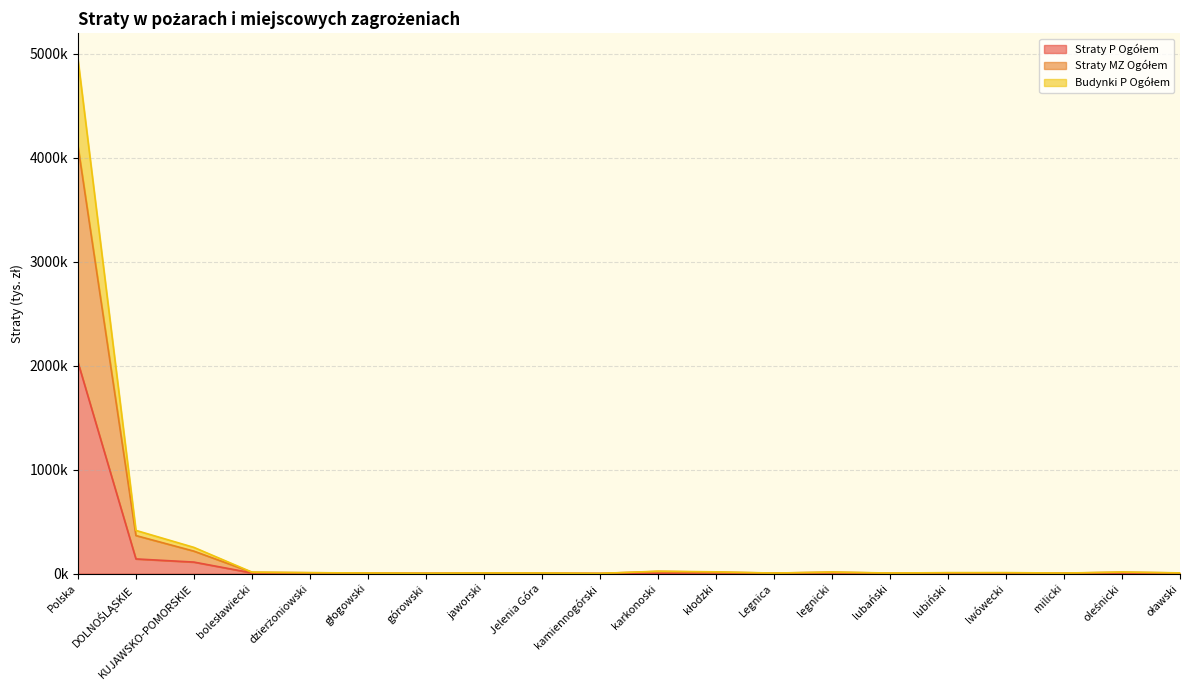

What is the difference between the highest and lowest values at kamiennogórski?

1071.8